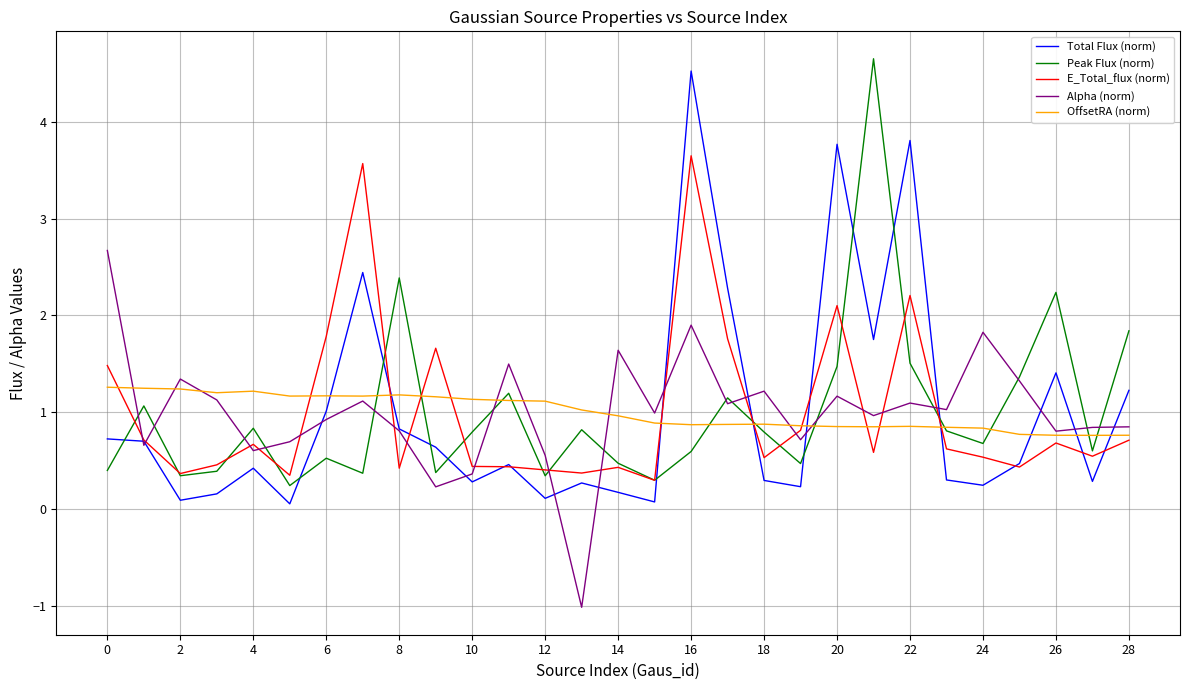

How many lines are shown in the chart?

5